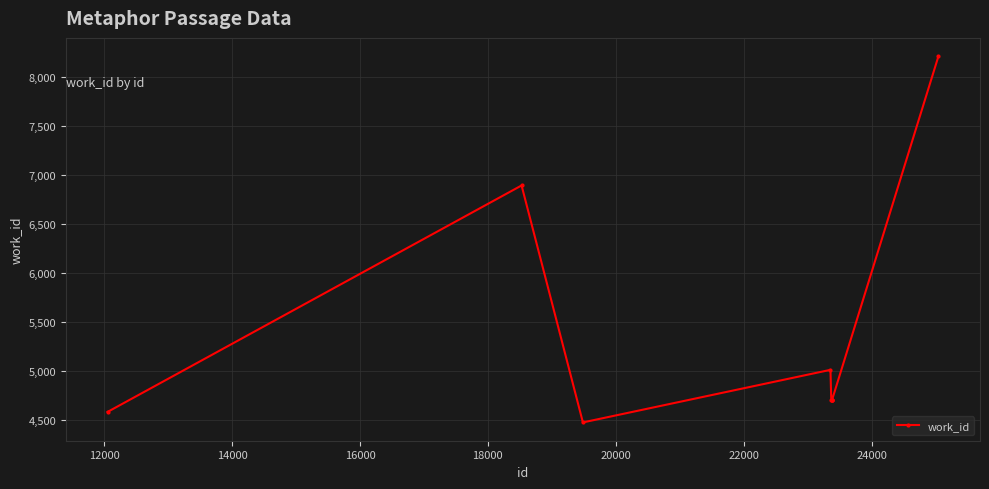

What is the maximum value shown in the chart?

8209